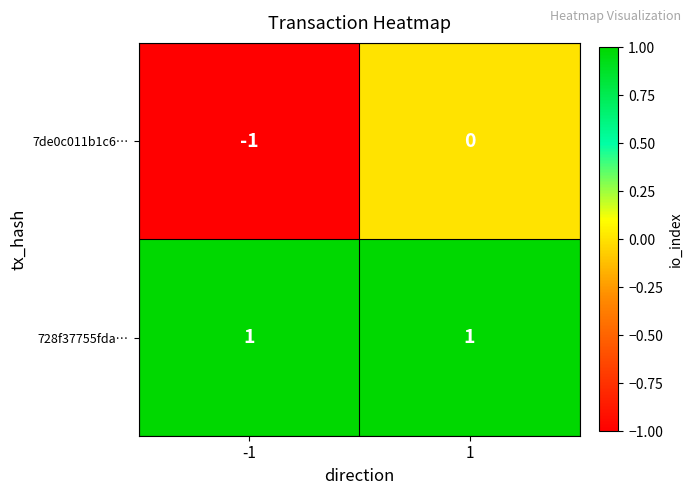

Which series has the largest total across all categories?

728f37755fda…